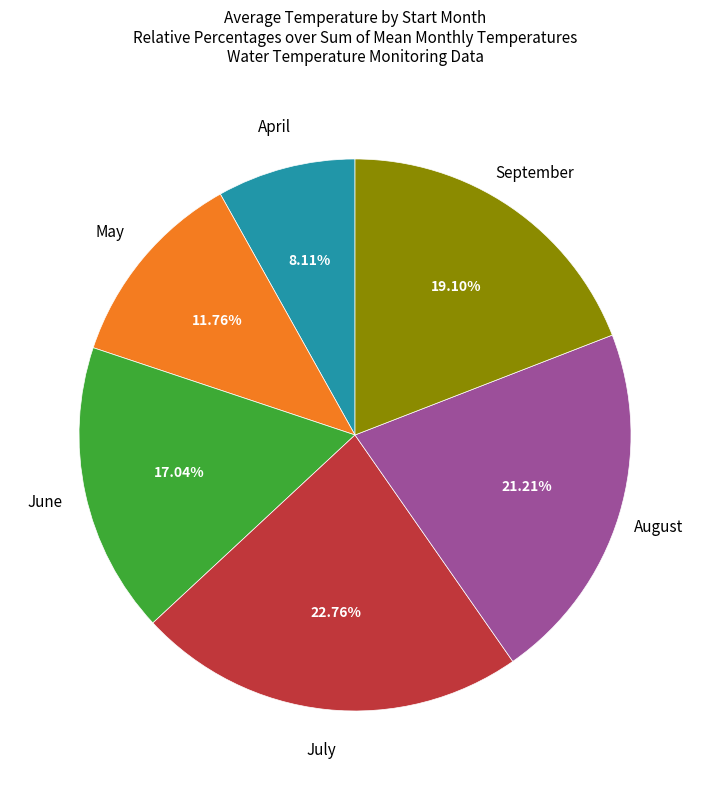

Does any single category account for the majority?

No